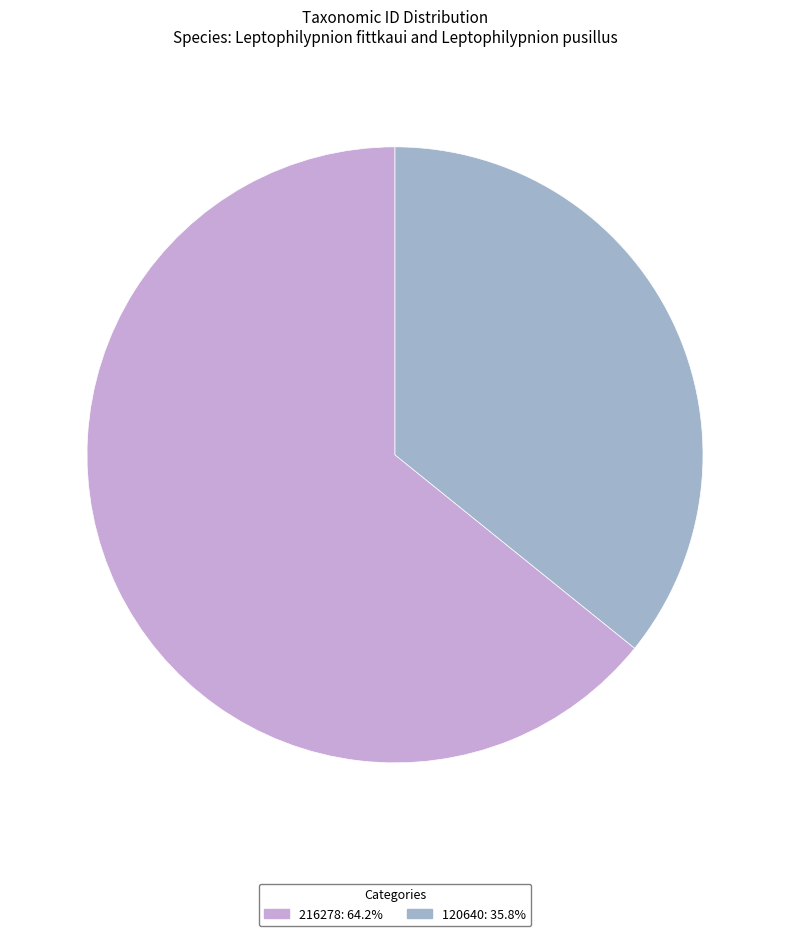

Count the number of slices in the pie.

2